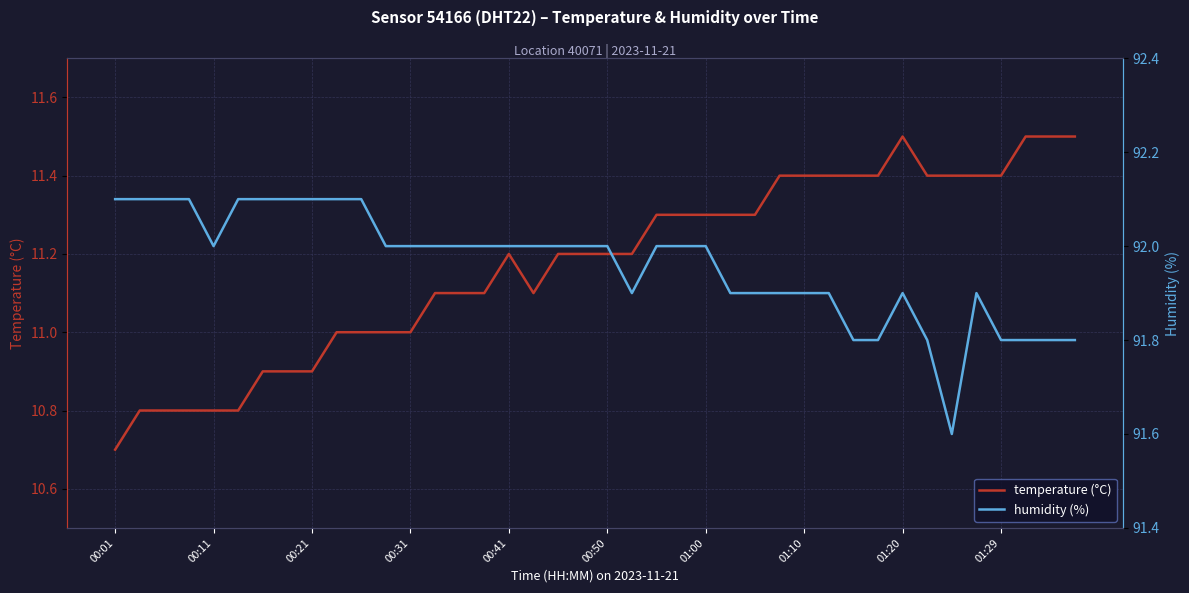

Where is the first local maximum for temperature (°C)?

00:41